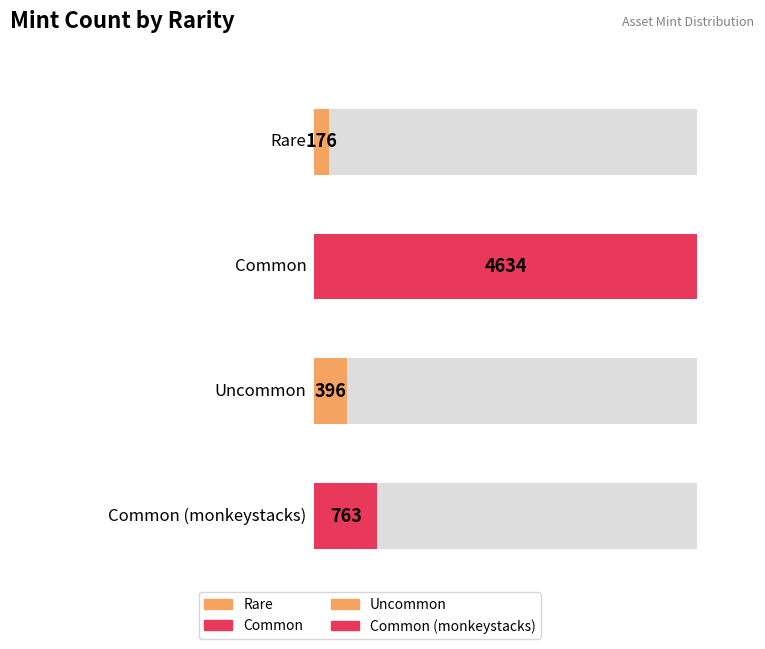

How many values are below 763?

2